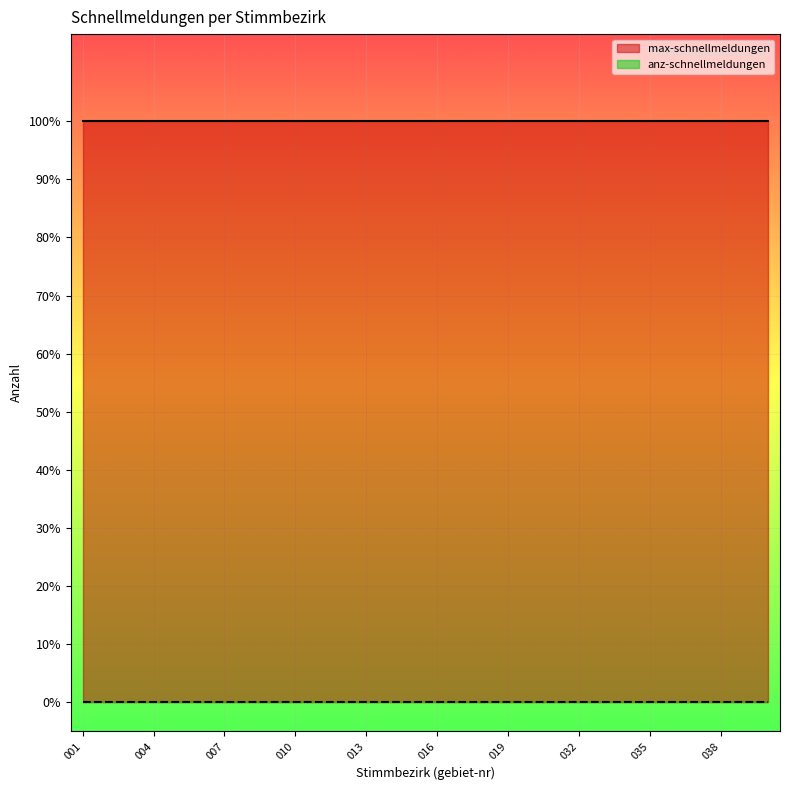

Between 034 and 001, which is larger?

034